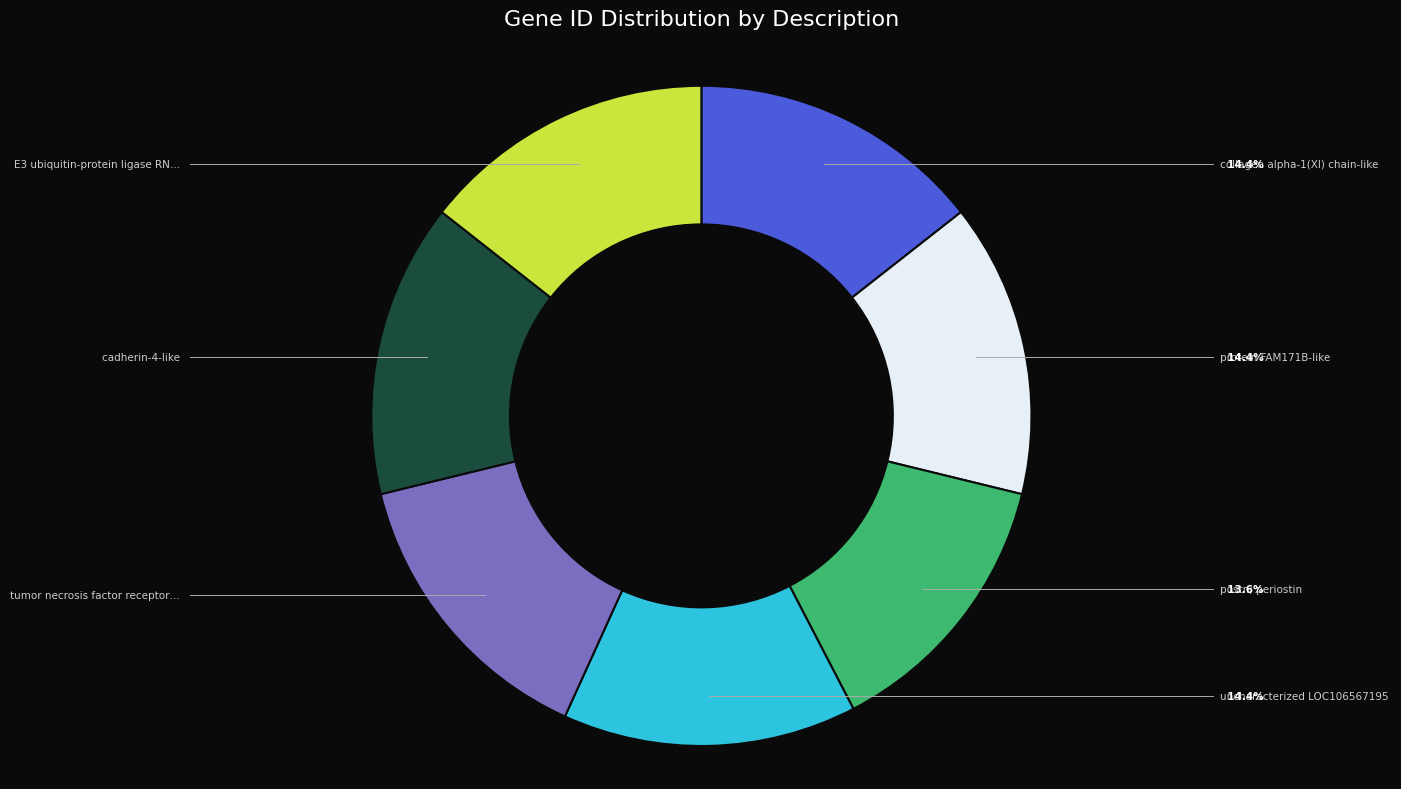

Is there any slice that represents more than half of the pie?

No